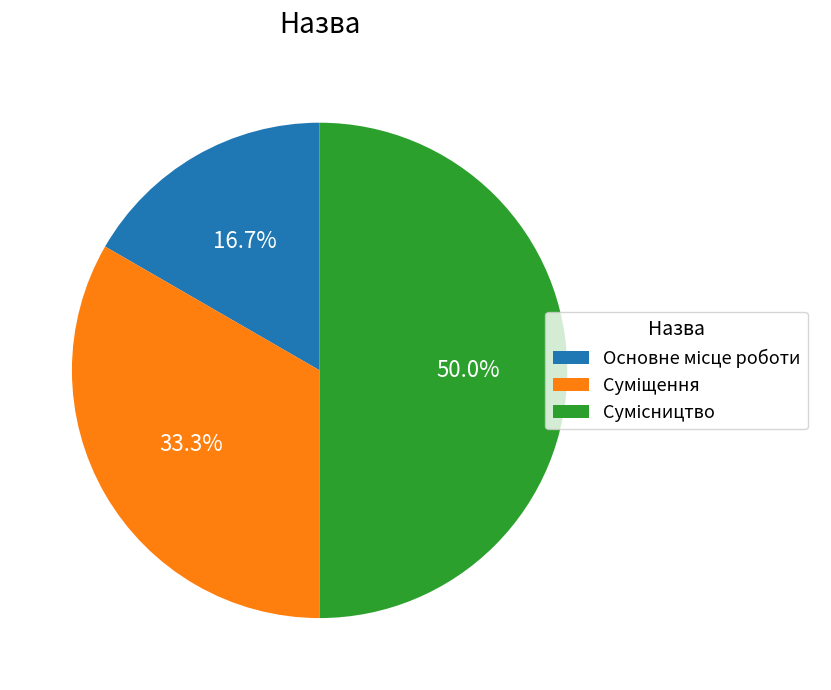

What portion of the pie excludes Суміщення?

66.7%